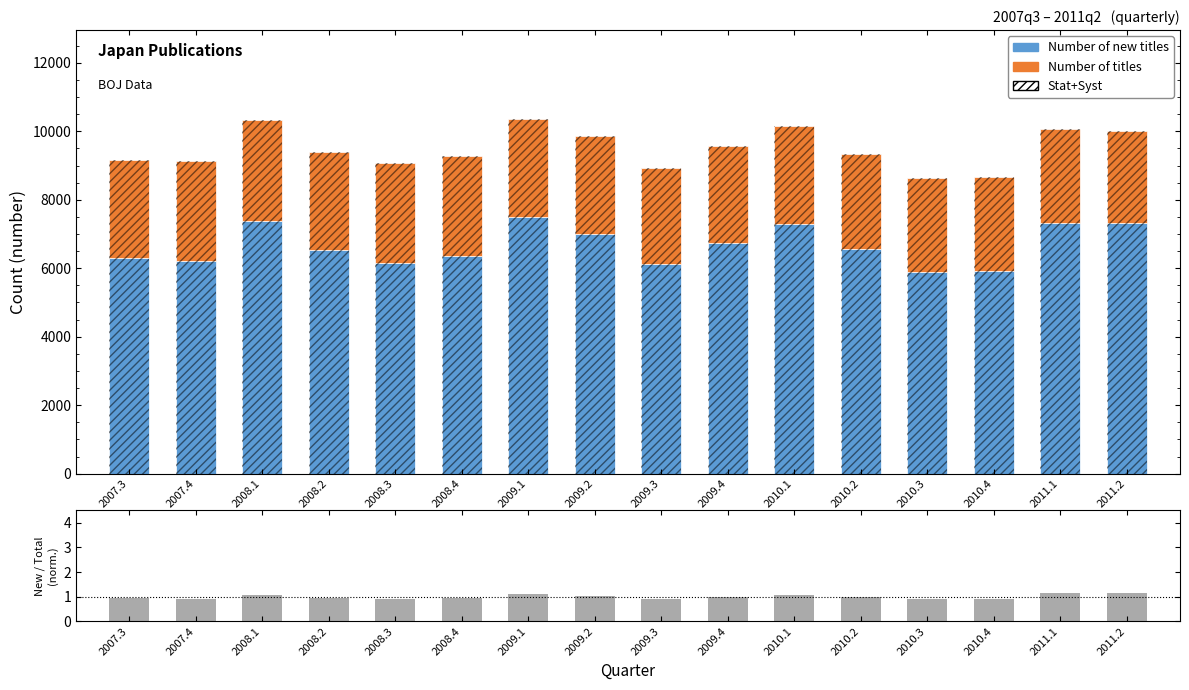

Rank the series by their maximum value, from lowest to highest.

New/Total ratio (norm.), Number of titles, Number of new titles, Stat+Syst